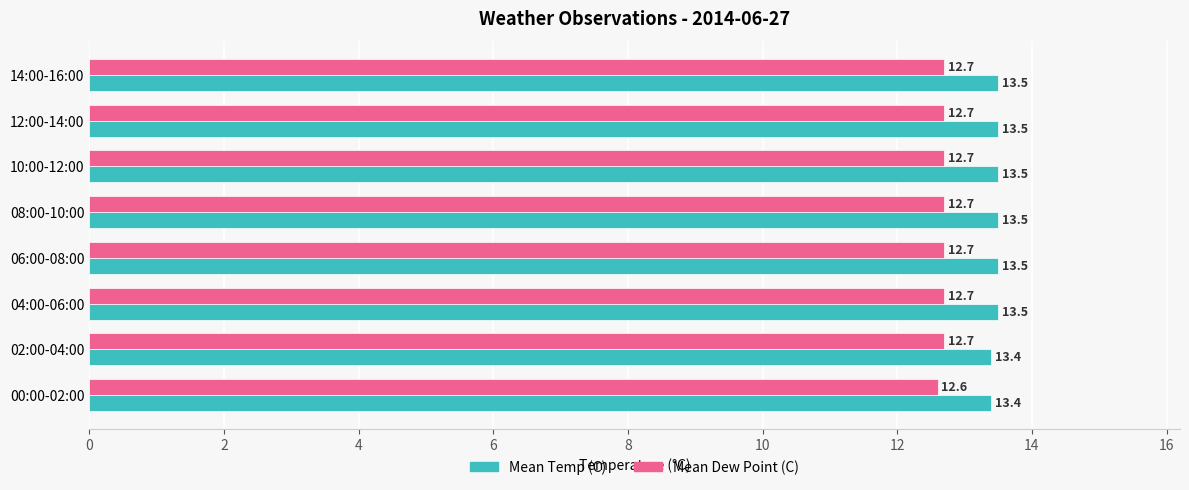

How many data points does each series have?

8